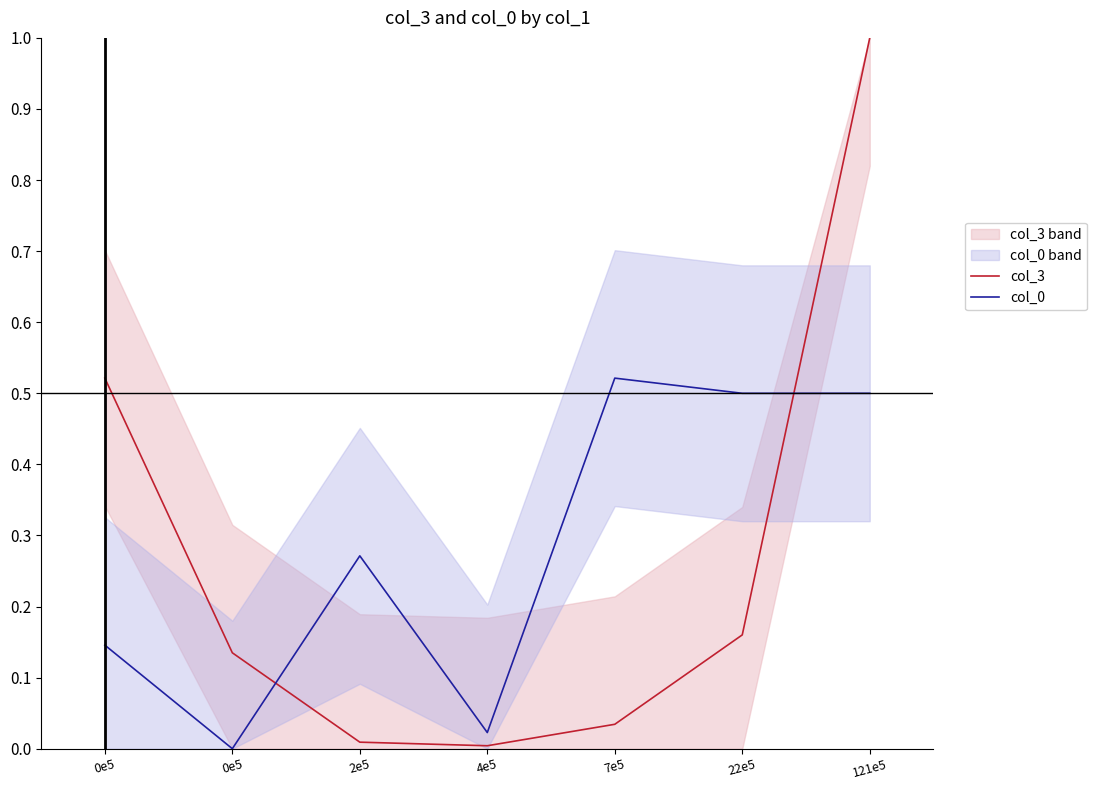

What is the greatest value displayed?

1.0